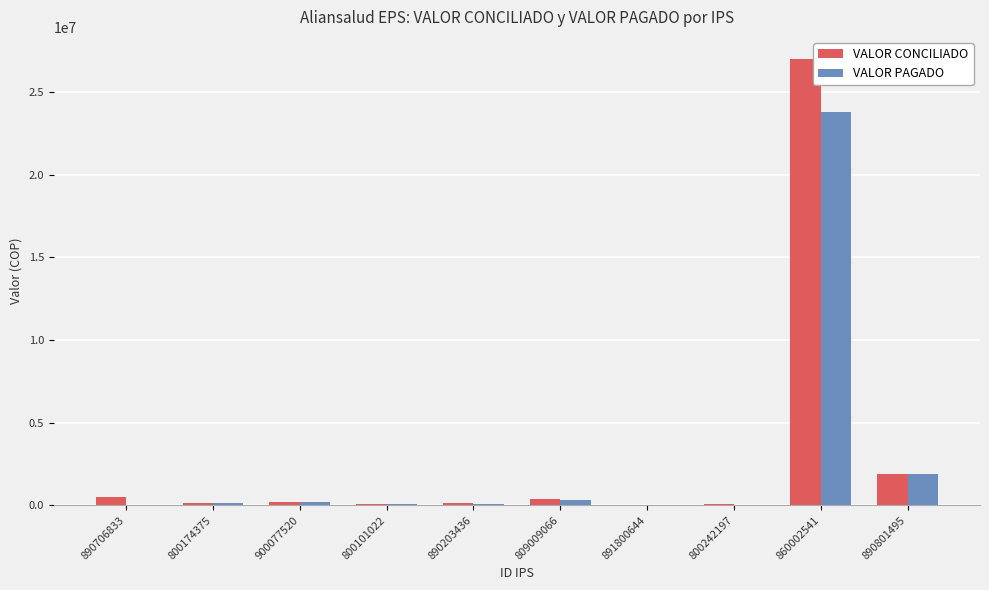

At which category is the sum across all series the highest?

860002541